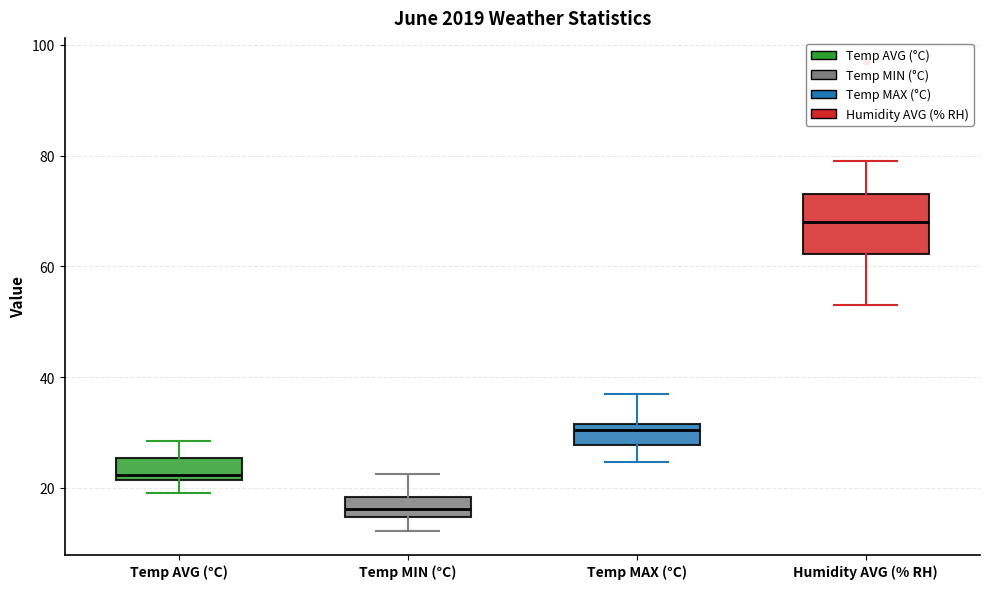

Which box has the lowest median line?

Temp MIN (°C)